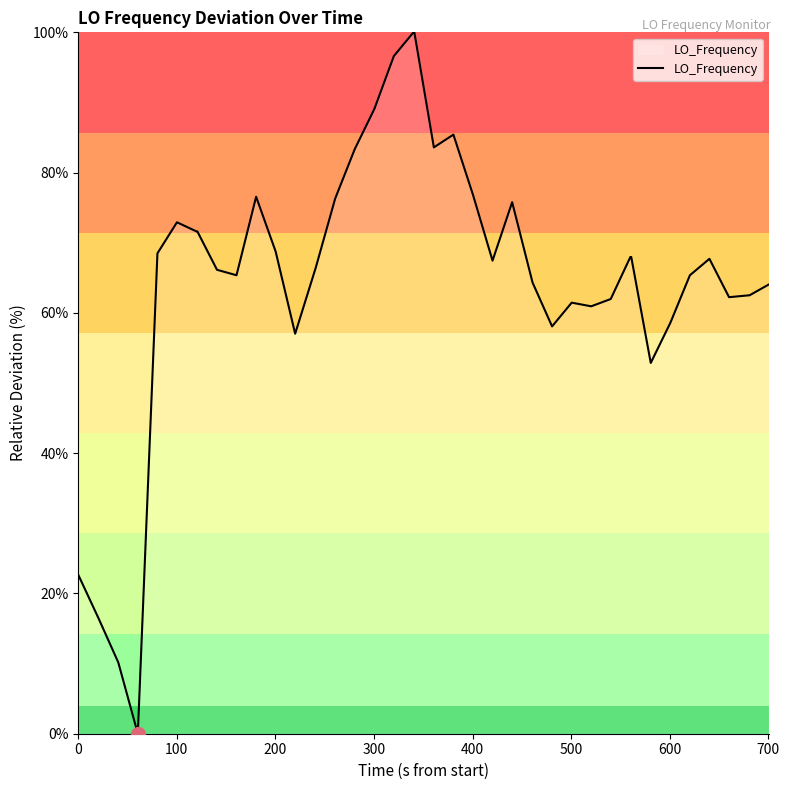

What is the difference between the maximum and minimum values?

100.0